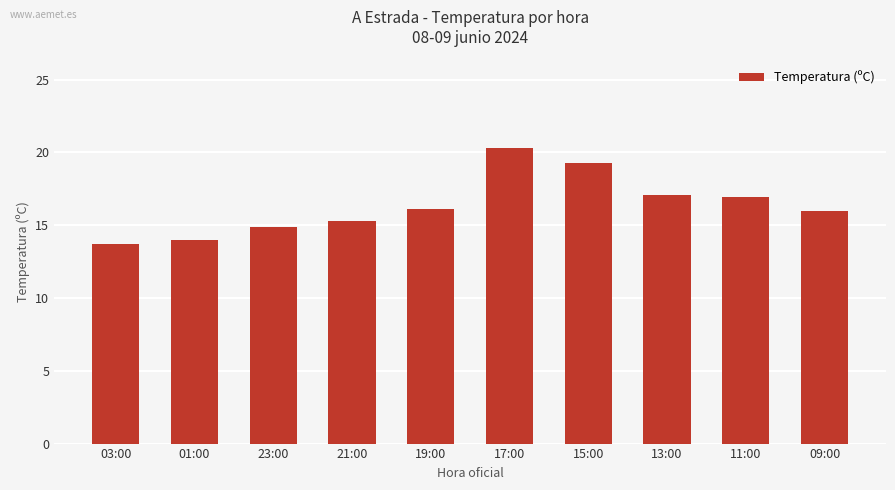

True or false: the data shows 16.1 at 19:00.

True